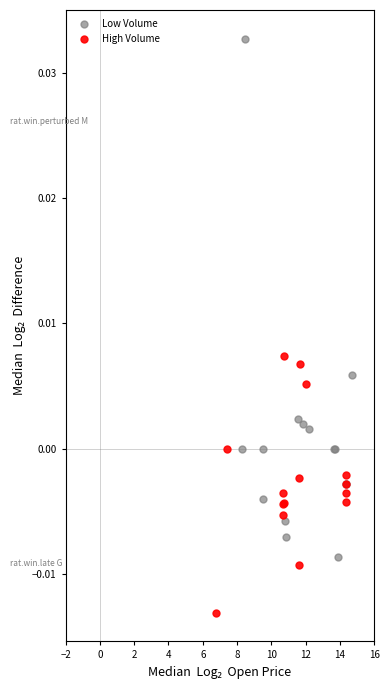

What are all the series names shown in the legend?

Low Volume, High Volume